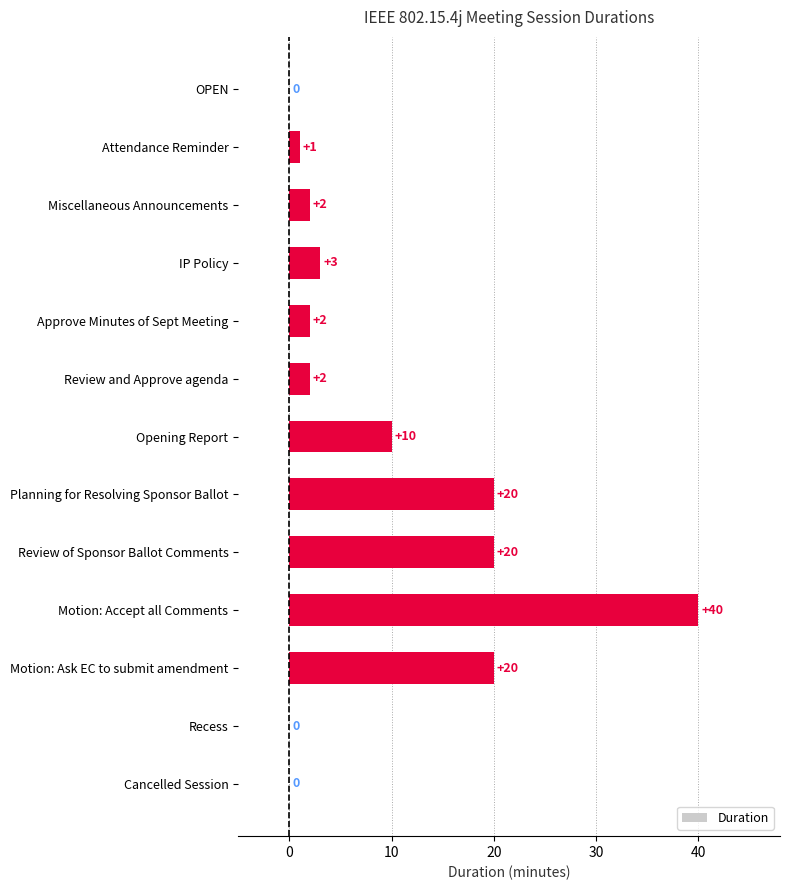

Reading bottom to top, what are all the values shown in this chart?

Cancelled Session=0	Recess=0	Motion: Ask EC to submit amendment=20	Motion: Accept all Comments=40	Review of Sponsor Ballot Comments=20	Planning for Resolving Sponsor Ballot=20	Opening Report=10	Review and Approve agenda=2	Approve Minutes of Sept Meeting=2	IP Policy=3	Miscellaneous Announcements=2	Attendance Reminder=1	OPEN=0